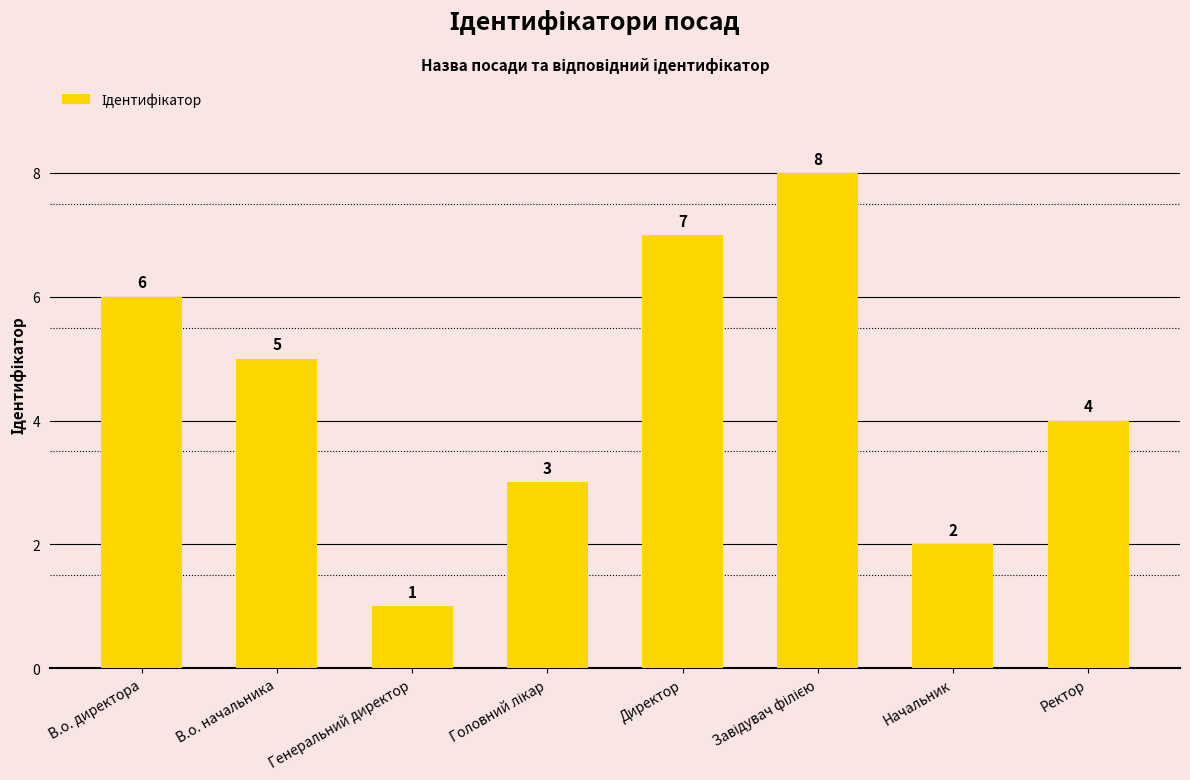

Between Генеральний директор and Директор, which is larger?

Директор